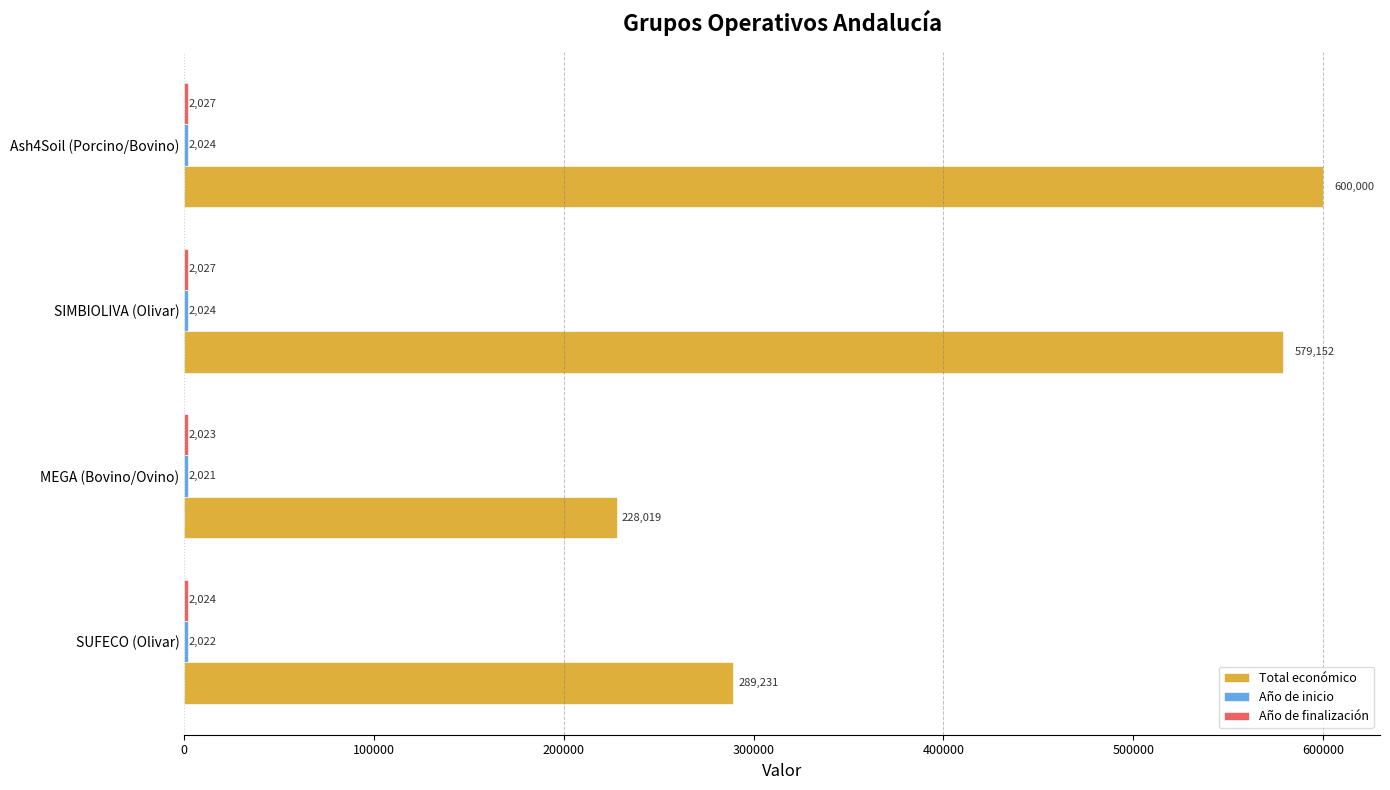

Is it true that Total económico equals 151399 at Ash4Soil (Porcino/Bovino)?

False